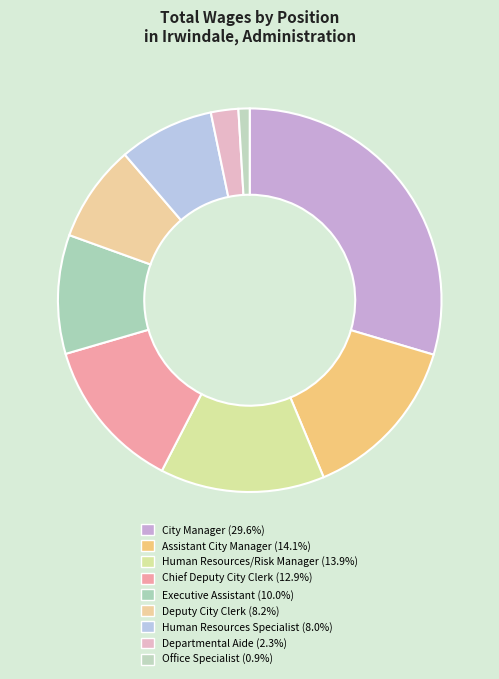

Does Office Specialist represent more than half of the total?

No